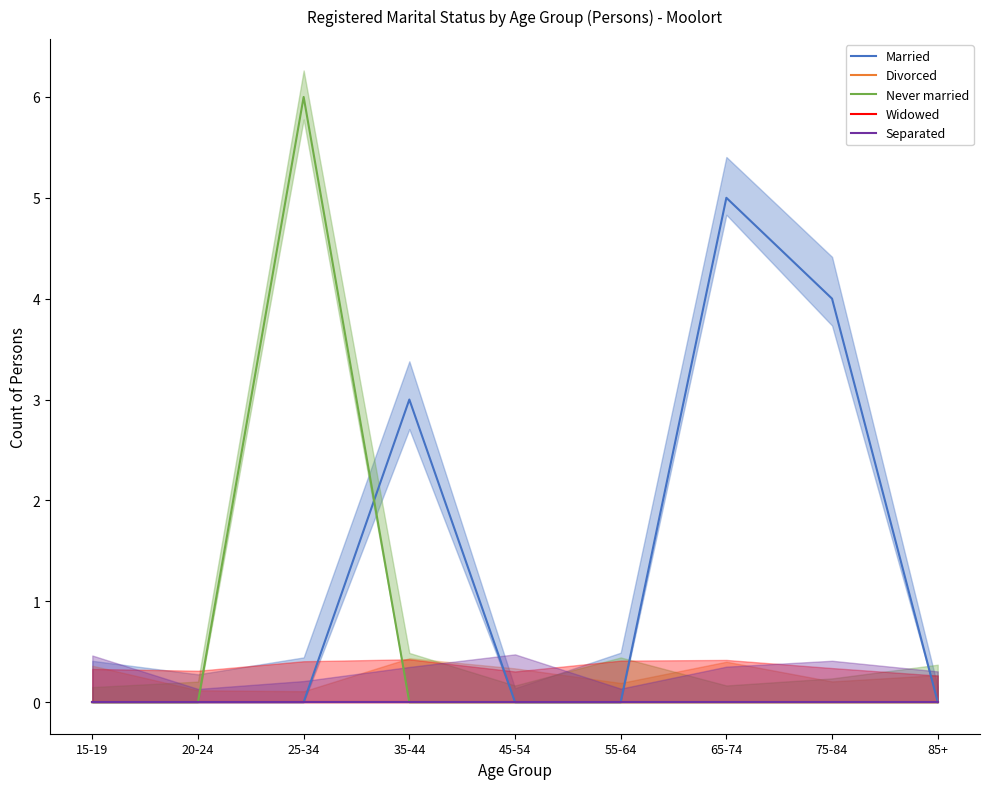

Reading left to right, what are all the values shown in this chart?

Married: 15-19=0	20-24=0	25-34=0	35-44=3	45-54=0	55-64=0	65-74=5	75-84=4	85+=0
Divorced: 15-19=0	20-24=0	25-34=0	35-44=0	45-54=0	55-64=0	65-74=0	75-84=0	85+=0
Never married: 15-19=0	20-24=0	25-34=6	35-44=0	45-54=0	55-64=0	65-74=0	75-84=0	85+=0
Widowed: 15-19=0	20-24=0	25-34=0	35-44=0	45-54=0	55-64=0	65-74=0	75-84=0	85+=0
Separated: 15-19=0	20-24=0	25-34=0	35-44=0	45-54=0	55-64=0	65-74=0	75-84=0	85+=0